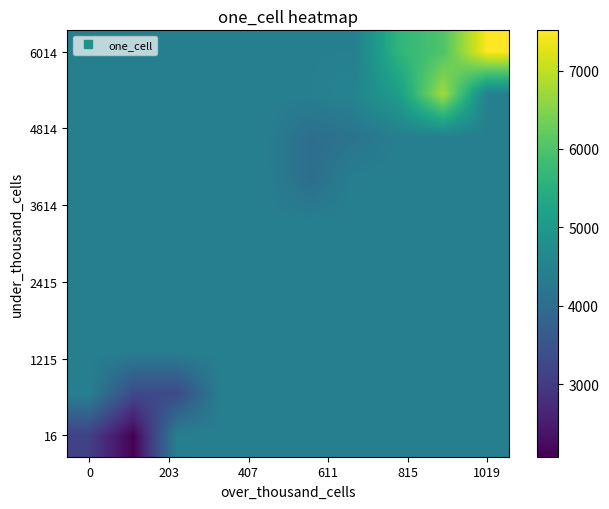

How many series are shown in this chart?

10